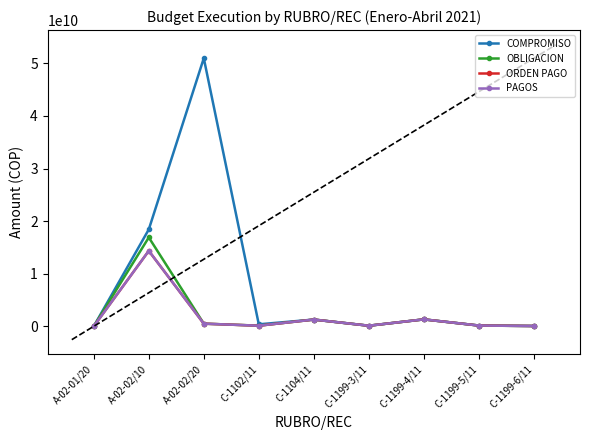

What is the sum of all COMPROMISO values?

72677378393.9